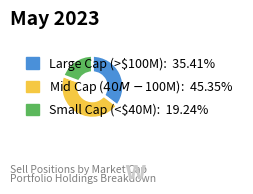

Is there a majority slice in this chart?

No